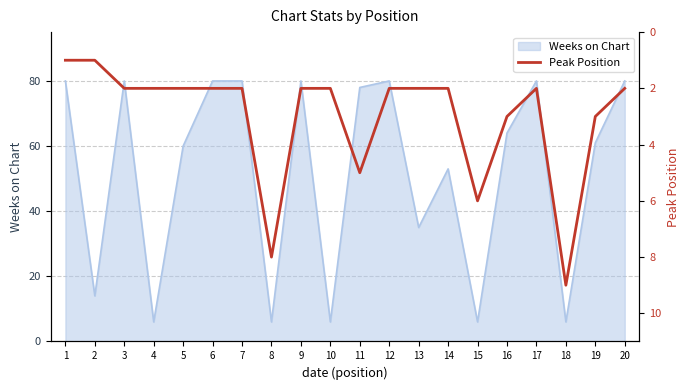

The chart shows a value of 5 at 19. True or false?

False